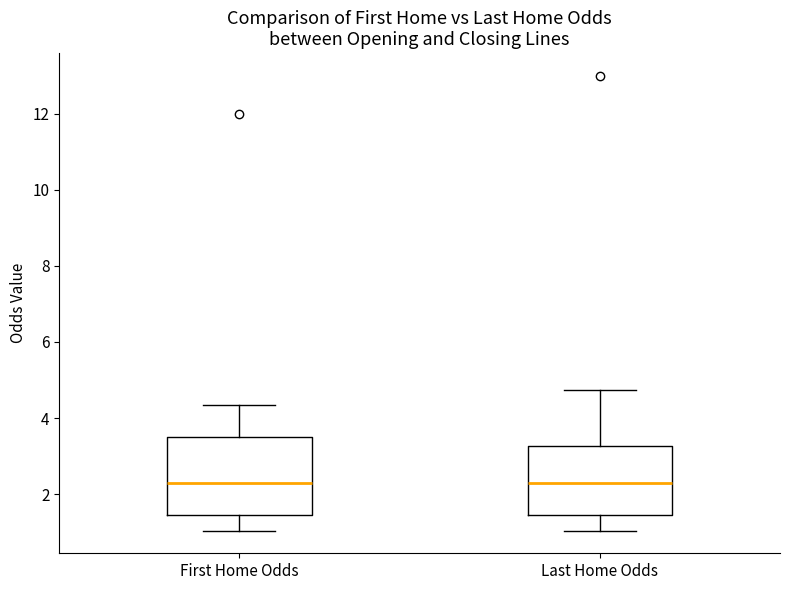

Reading left to right, read every box against the y-axis: the position of its median line, the range the box covers, and the ends of its whiskers. The values are not printed on the chart, so give them approximately, as read against the axis.

First Home Odds: median 2.2, box 1.4 to 3.6, whiskers 1.0 to 4.4
Last Home Odds: median 2.2, box 1.4 to 3.2, whiskers 1.0 to 4.8